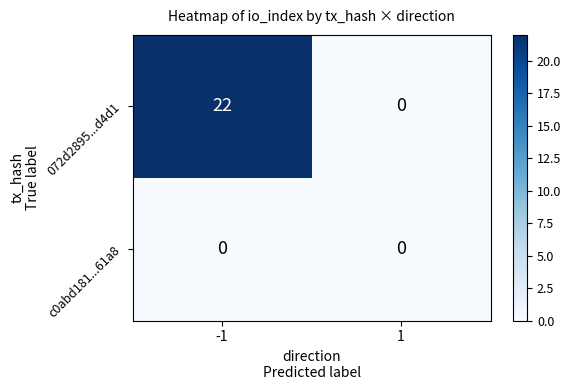

Rank the series by their maximum value, from highest to lowest.

072d2895...d4d1, c0abd181...61a8